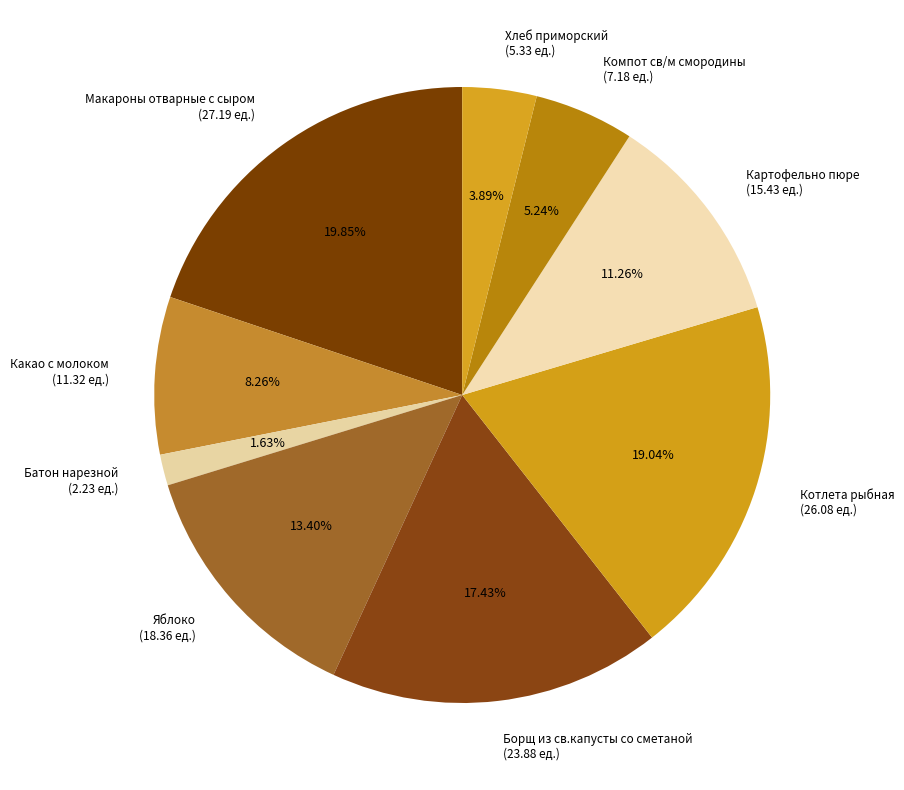

What is the ratio of the value at Котлета рыбная to the value at Яблоко?

1.4